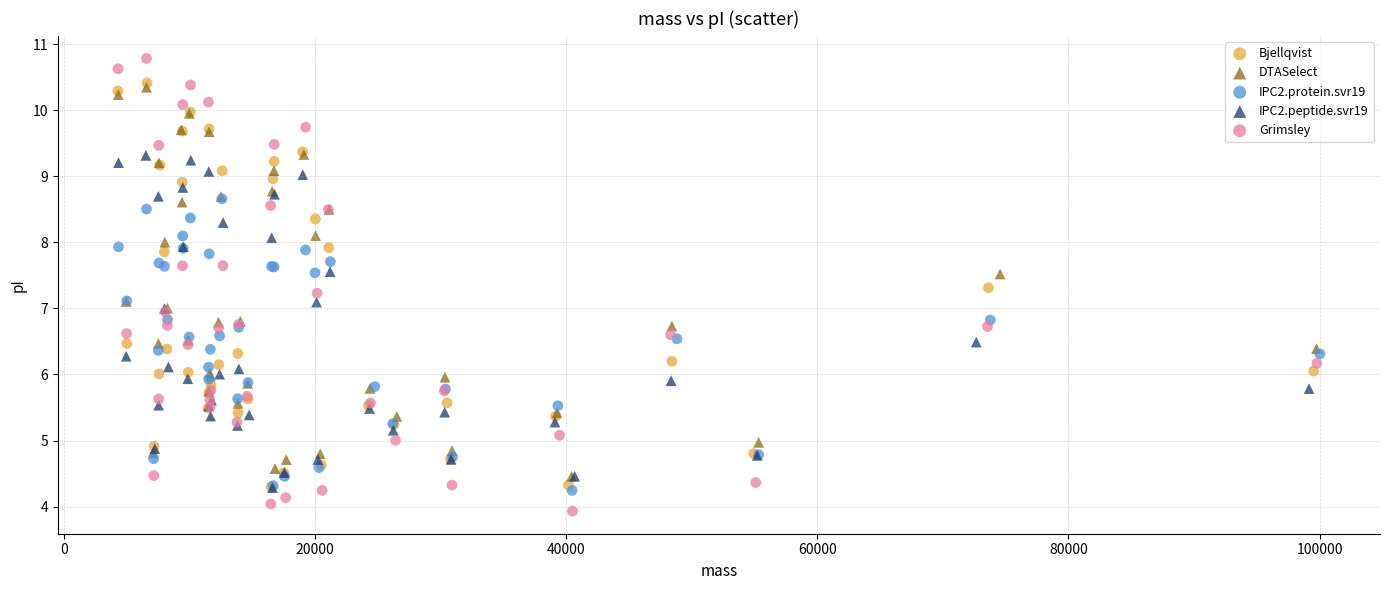

Which series has the widest spread of Y values?

Grimsley